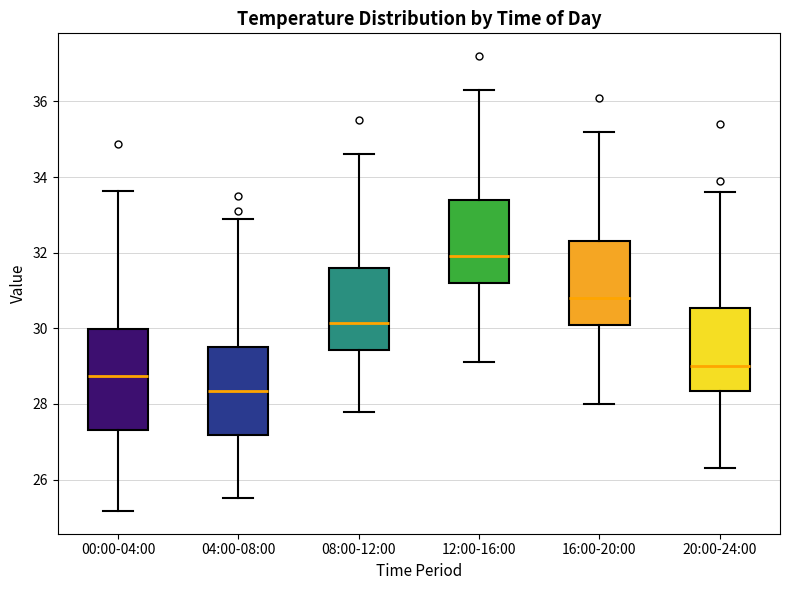

Where does the lower whisker of the box for 16:00-20:00 end on the y-axis? The values are not printed on the chart, so give them approximately, as read against the axis.

28.0